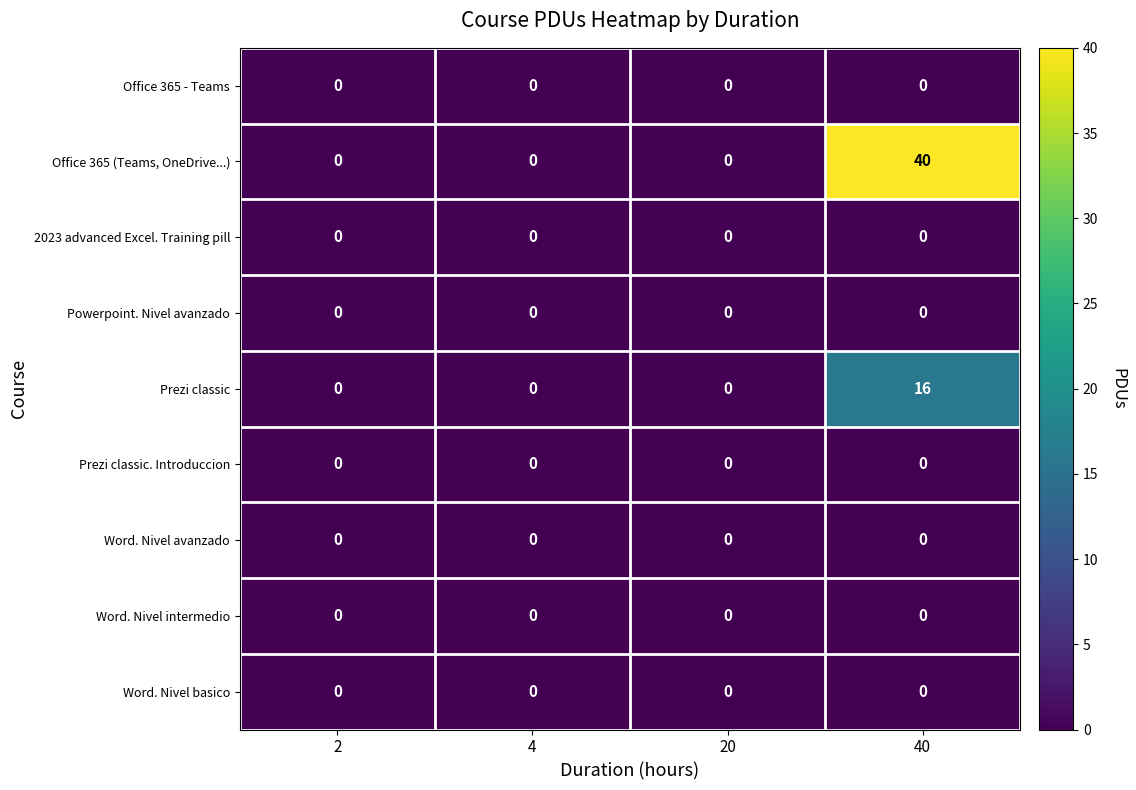

True or false: Word. Nivel avanzado has a value of 0 at 4.

True